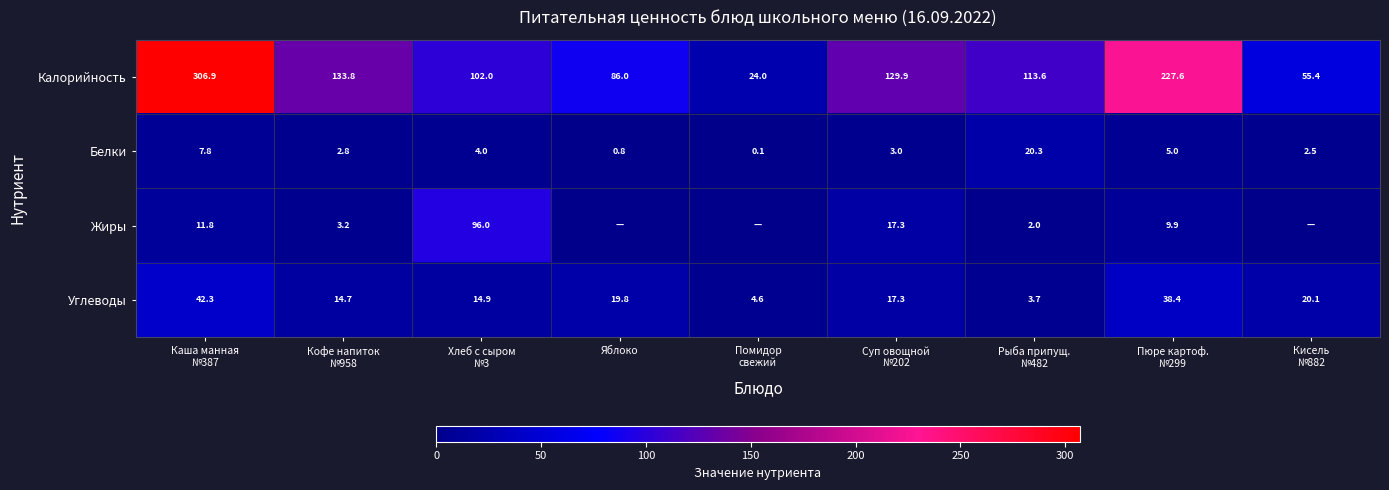

What is the average value of the Калорийность series?

131.0